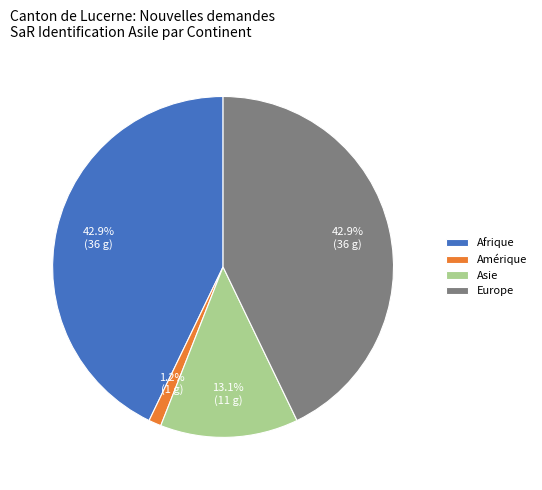

Which has a higher value, Amérique or Afrique?

Afrique